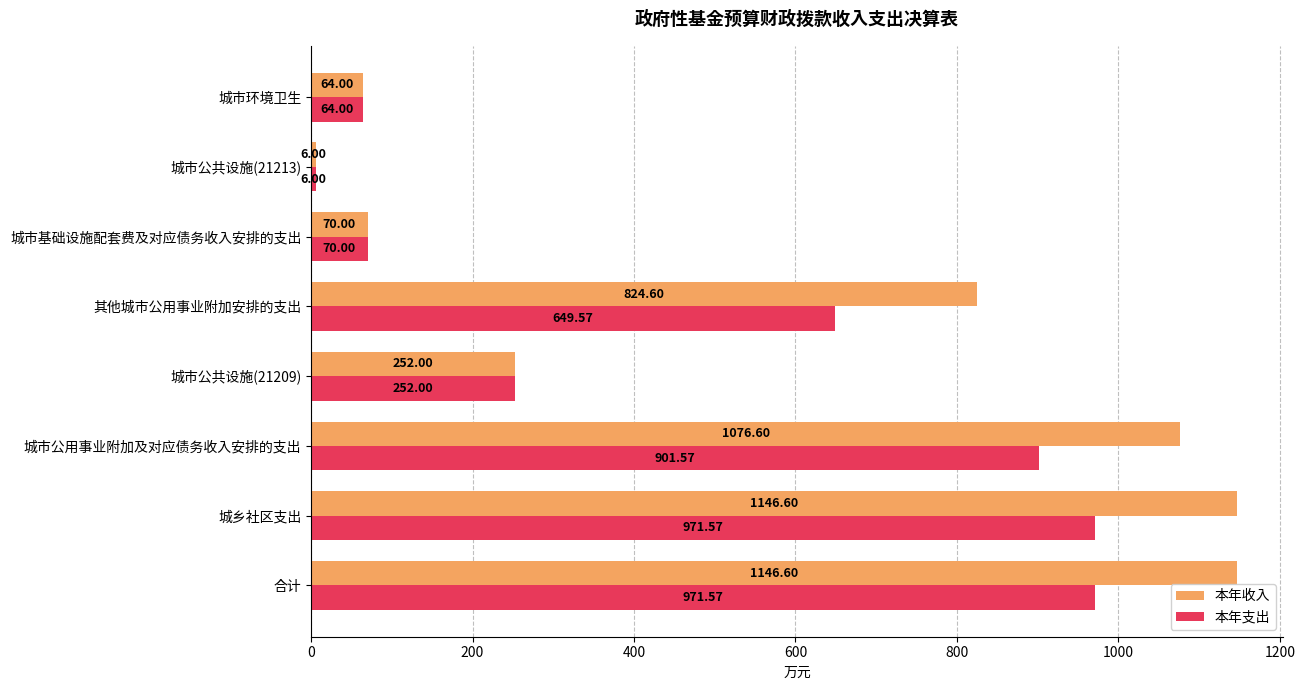

At how many categories does at least one series exceed 974?

3